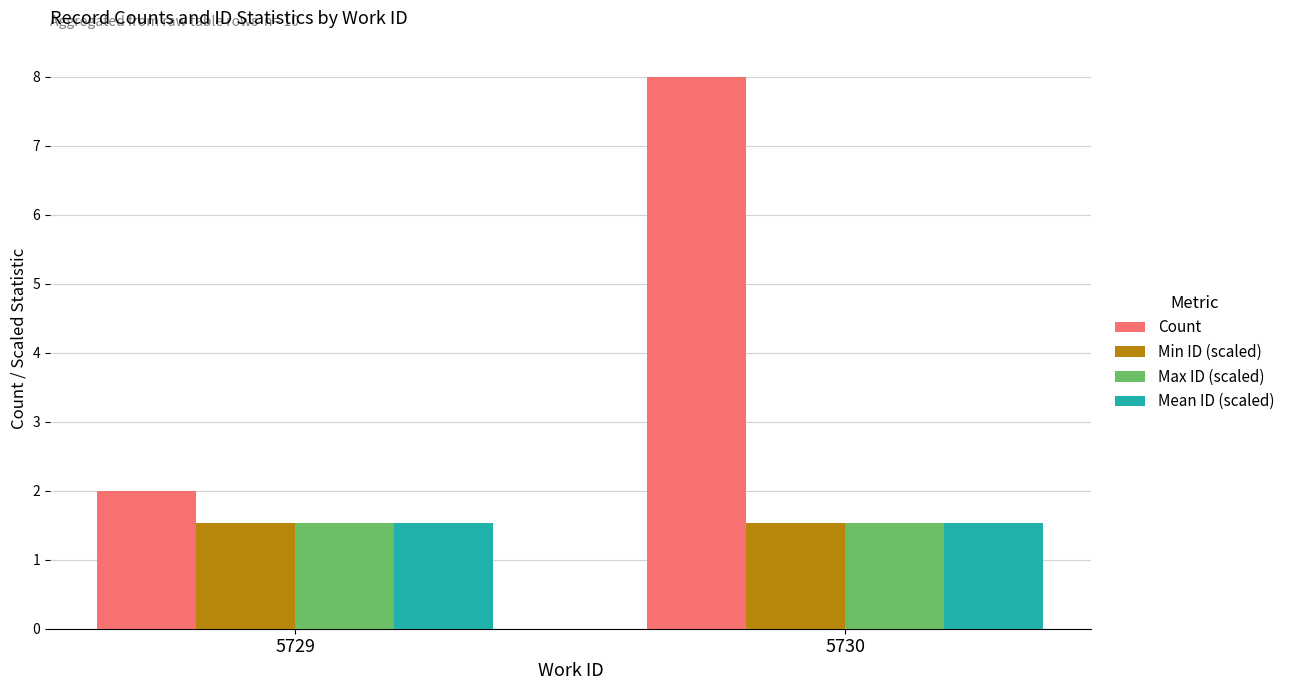

Reading left to right, transcribe all the data shown in this chart.

Count: 2.0	8.0
Min ID (scaled): 1.5	1.5
Max ID (scaled): 1.5	1.5
Mean ID (scaled): 1.5	1.5